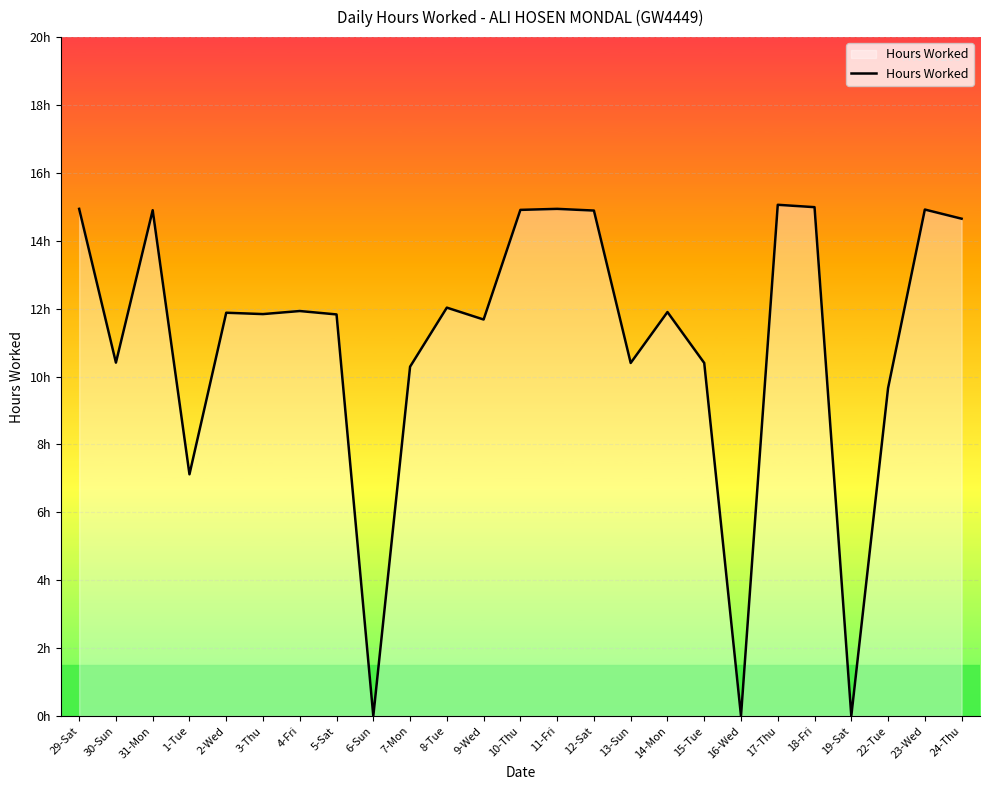

What is the ratio of the value at 29-Sat to the value at 10-Thu?

1.0